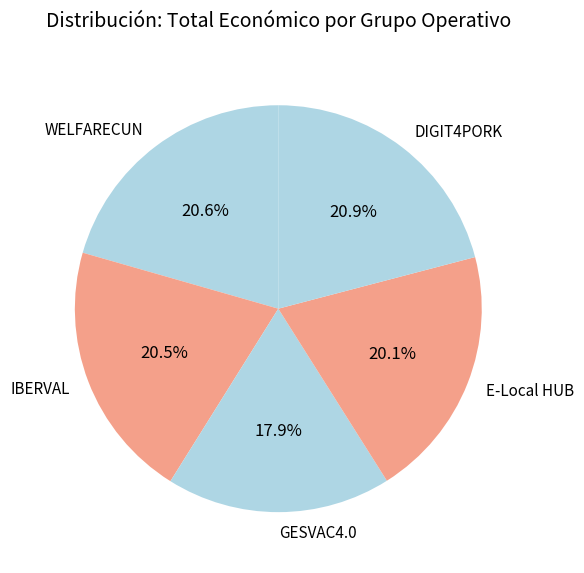

Combined, what portion of the pie is DIGIT4PORK and WELFARECUN?

41.5%